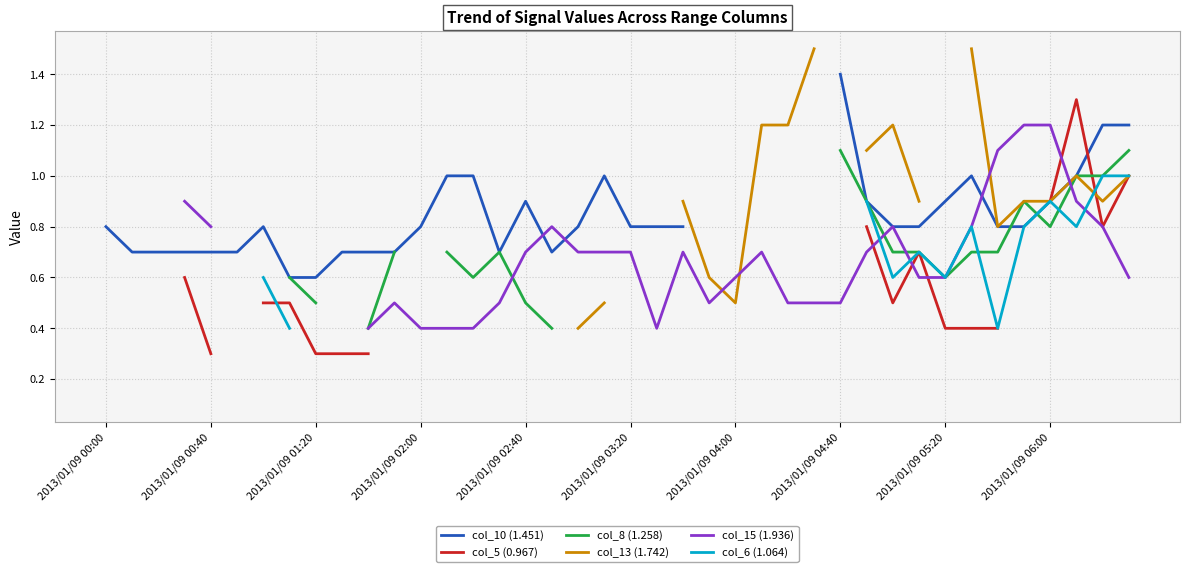

Between 2013/01/09 04:00 and 25, which is larger?

25